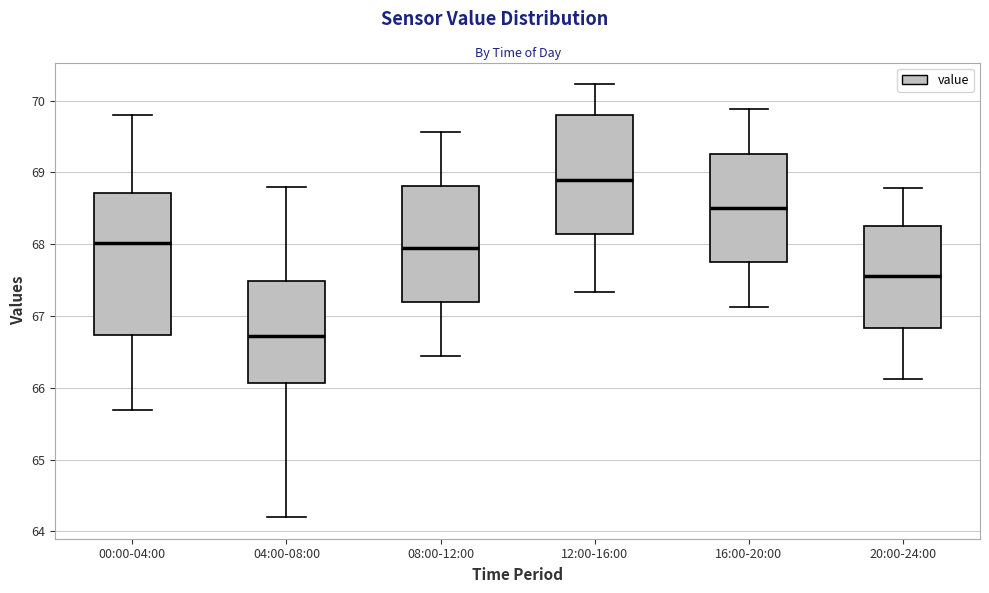

Which box's median line is the highest?

12:00-16:00